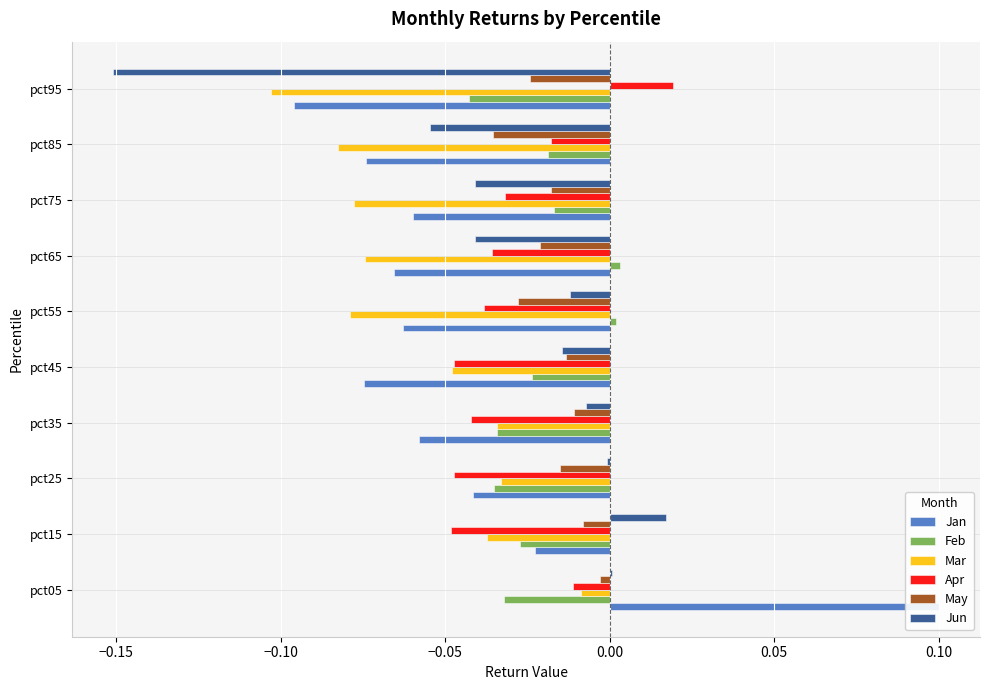

Are the bars grouped side by side (vs. stacked)?

Yes